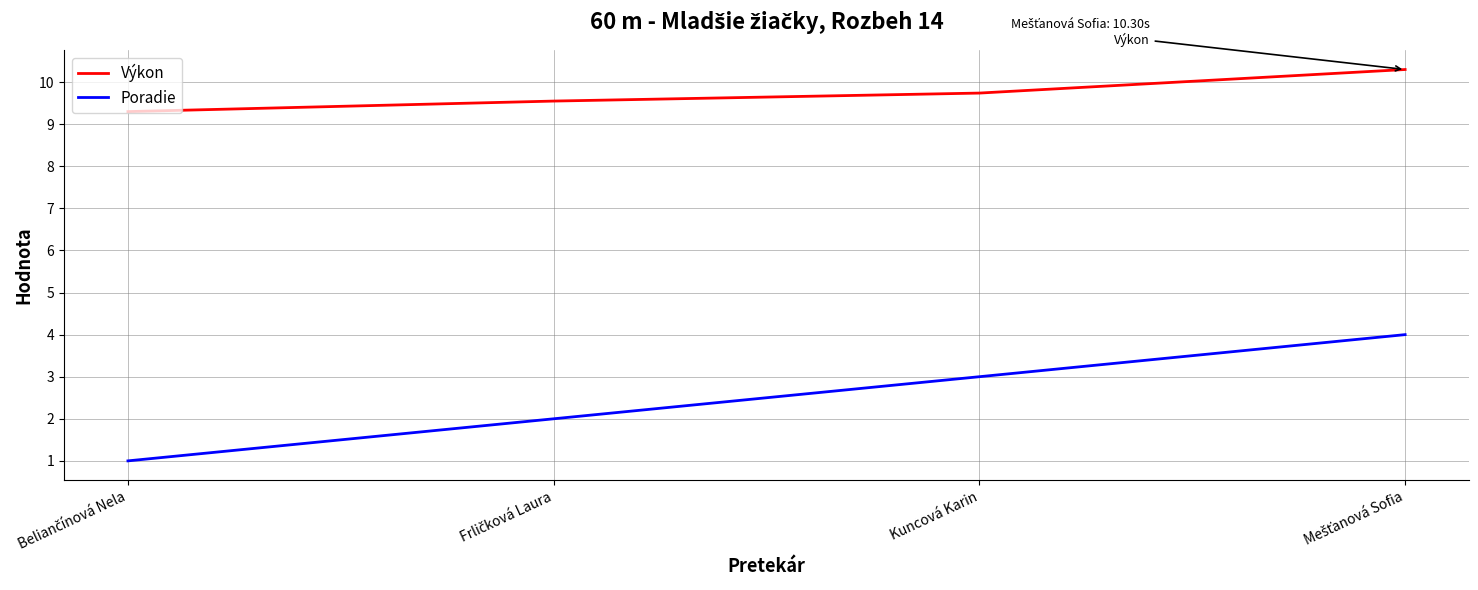

Count the Výkon values in the range 9 to 10.

3